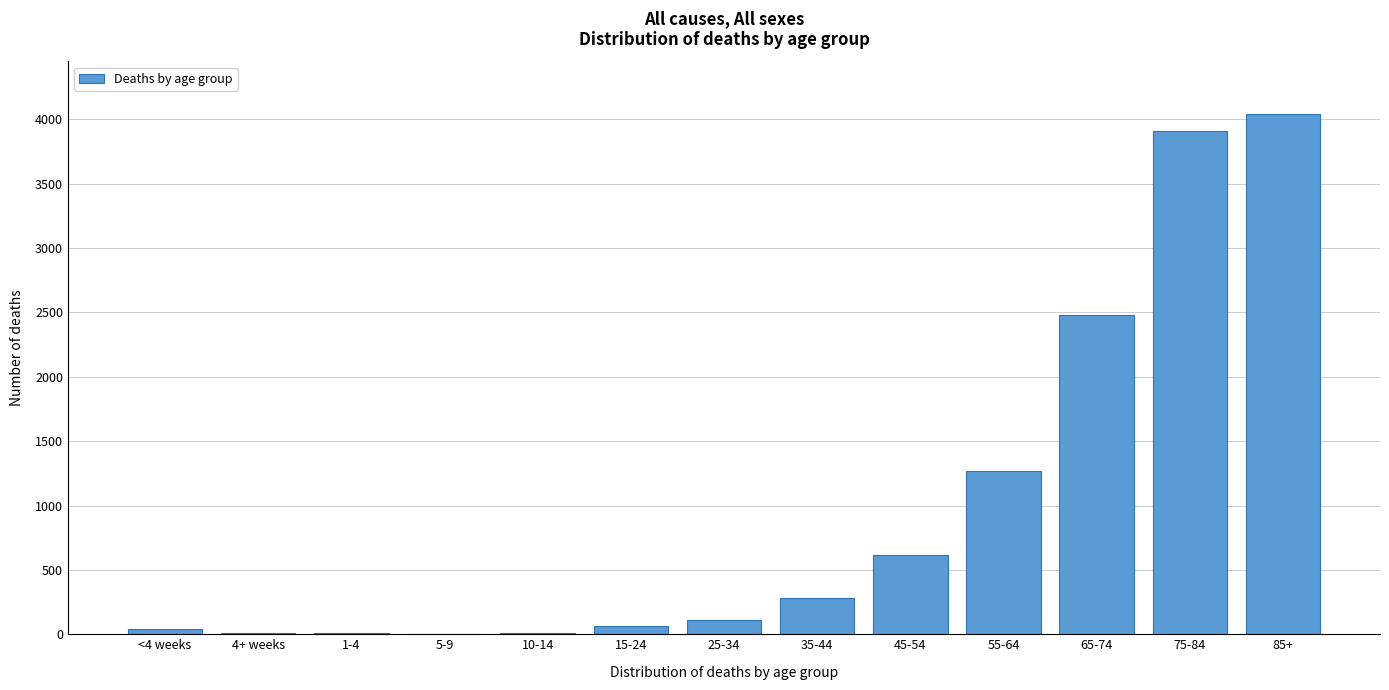

What is the sum of all values?

12846